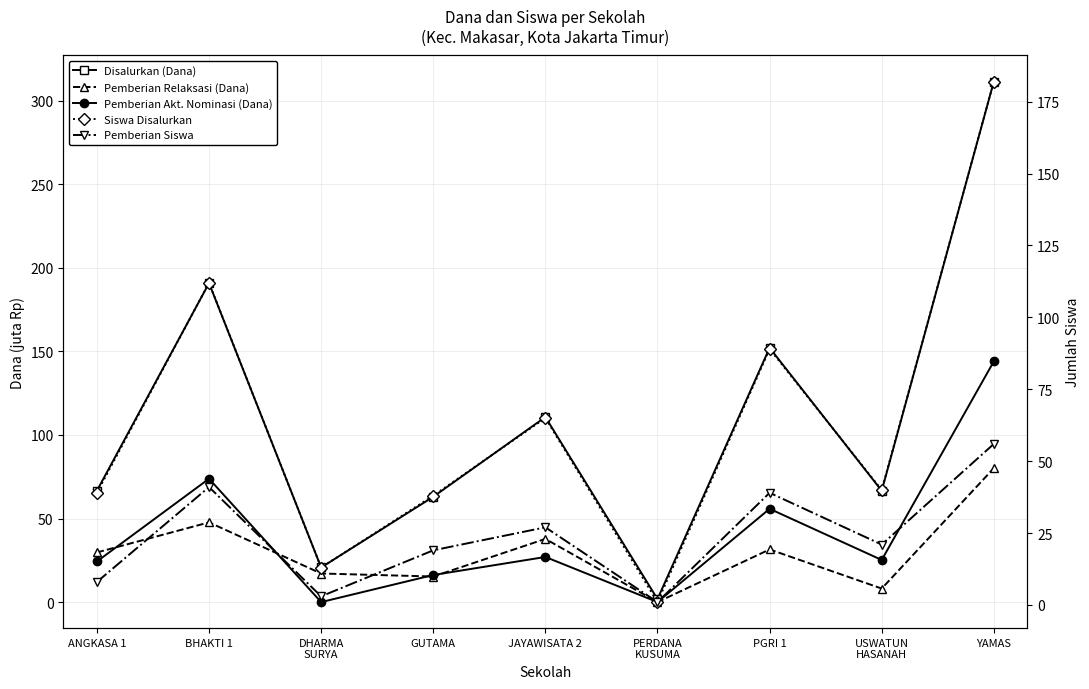

List the labels in order of Pemberian Siswa value, smallest first.

PERDANA
KUSUMA, DHARMA
SURYA, ANGKASA 1, GUTAMA, USWATUN
HASANAH, JAYAWISATA 2, PGRI 1, BHAKTI 1, YAMAS